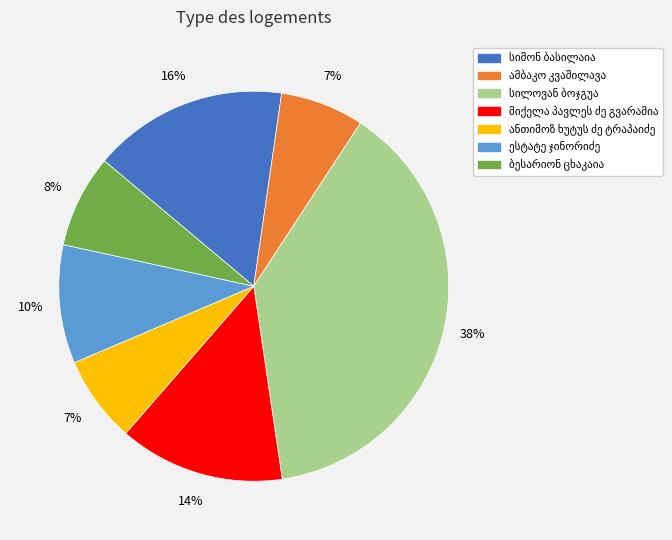

Is there any slice that represents more than half of the pie?

No